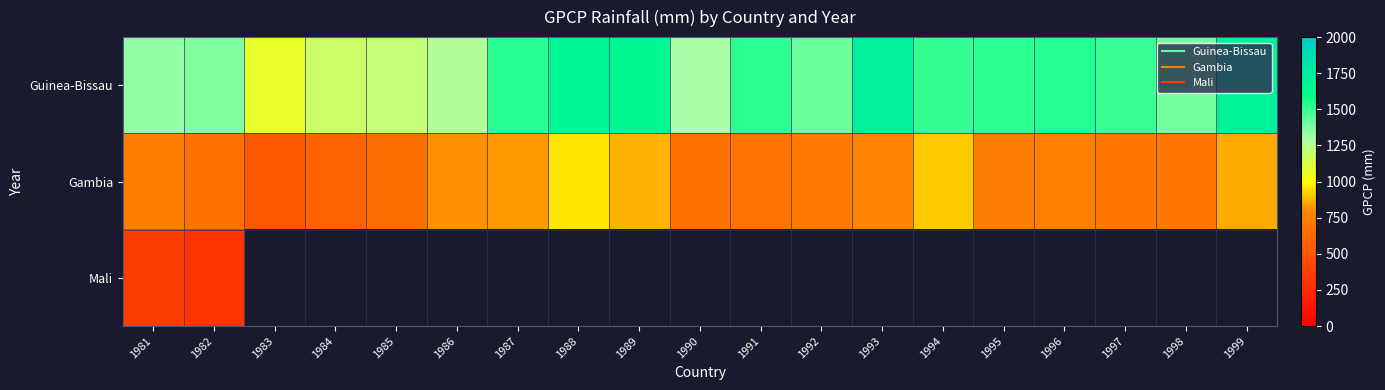

Rank the series at 1995 from highest to lowest value.

Guinea-Bissau, Gambia, Mali